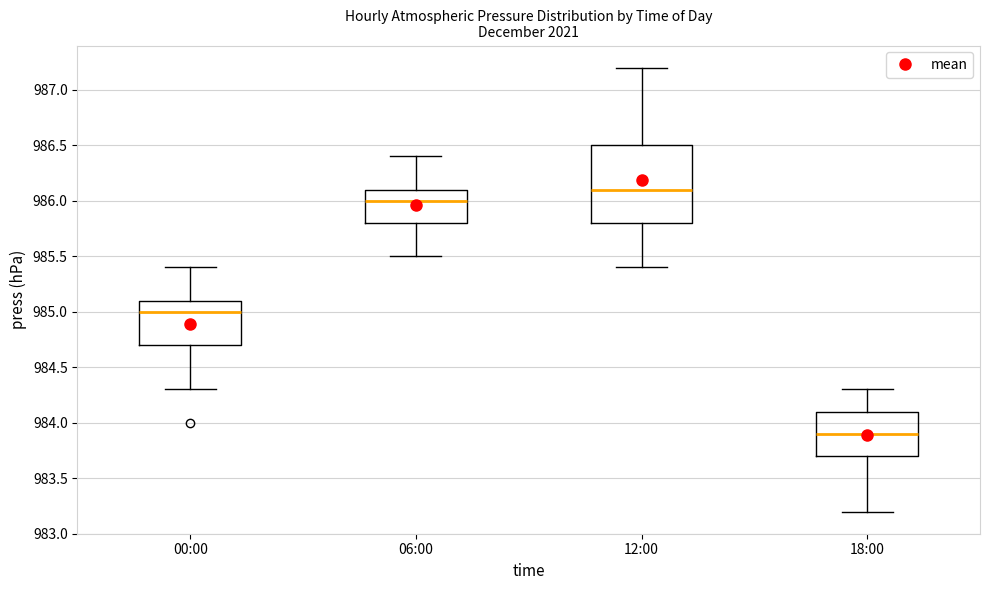

Reading left to right, read every box against the y-axis: the position of its median line, the range the box covers, and the ends of its whiskers. The values are not printed on the chart, so give them approximately, as read against the axis.

00:00: median 985.0, box 984.7 to 985.1, whiskers 984.3 to 985.4
06:00: median 986.0, box 985.8 to 986.1, whiskers 985.5 to 986.4
12:00: median 986.1, box 985.8 to 986.5, whiskers 985.4 to 987.2
18:00: median 983.9, box 983.7 to 984.1, whiskers 983.2 to 984.3